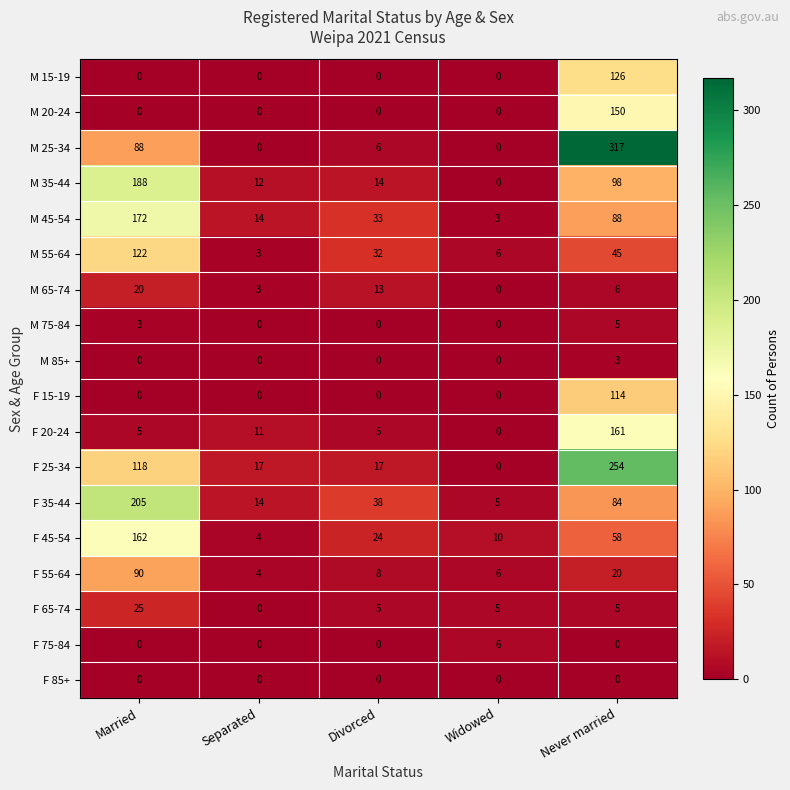

Count the number of categories in the chart.

5